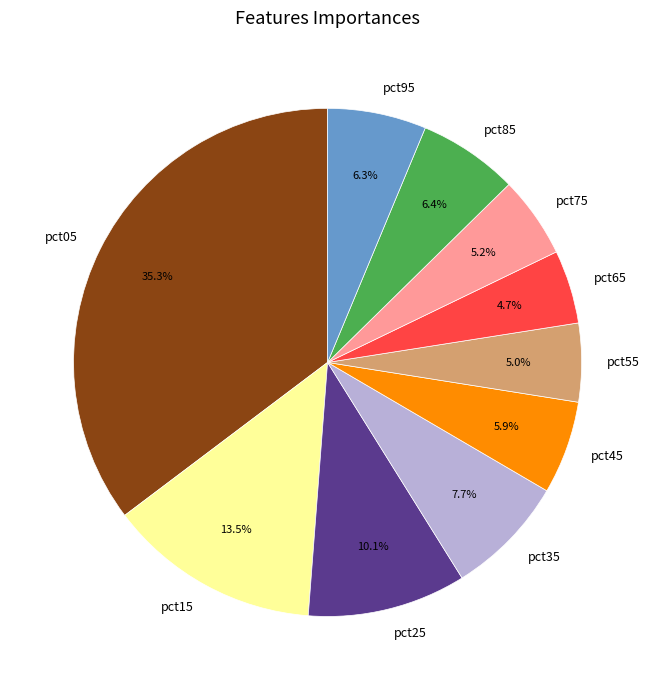

What is the largest slice in the pie chart?

pct05